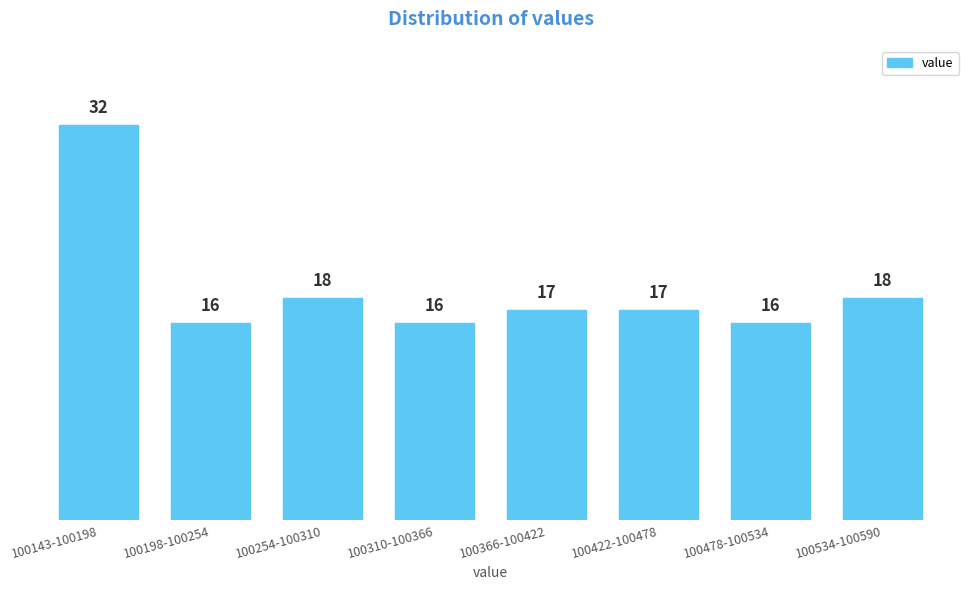

Reading right to left, list all the values displayed in this chart.

100534-100590=18	100478-100534=16	100422-100478=17	100366-100422=17	100310-100366=16	100254-100310=18	100198-100254=16	100143-100198=32